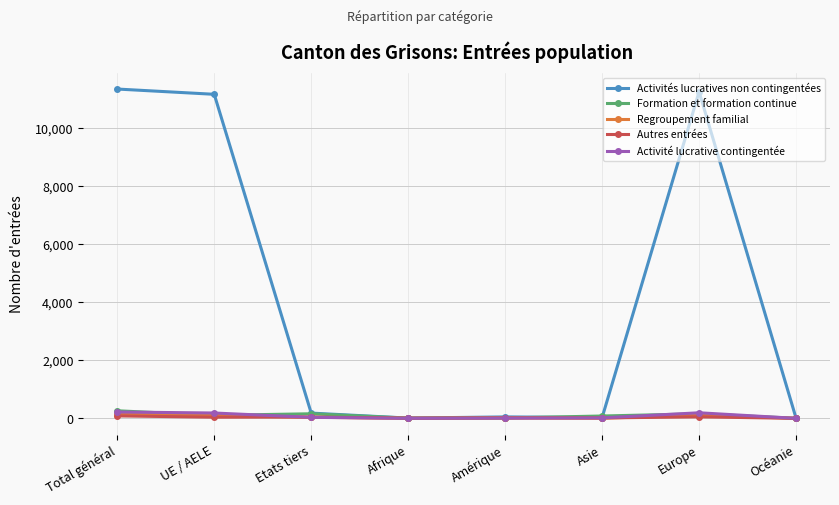

What is the total value across all series at Etats tiers?

456